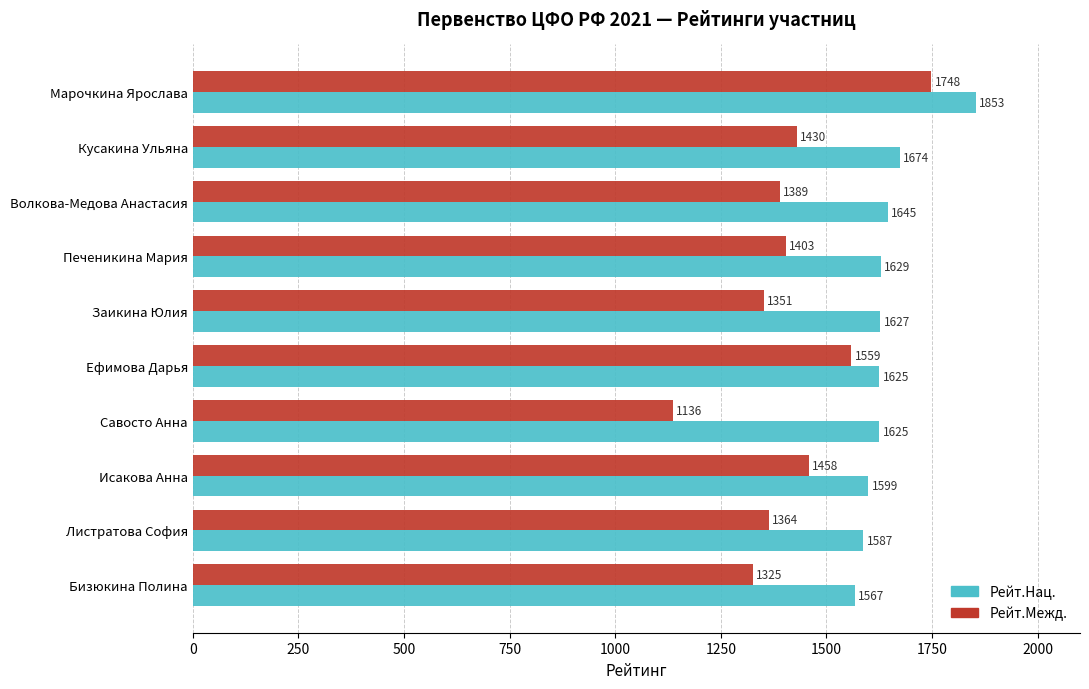

Which series has the largest total across all categories?

Рейт.Нац.